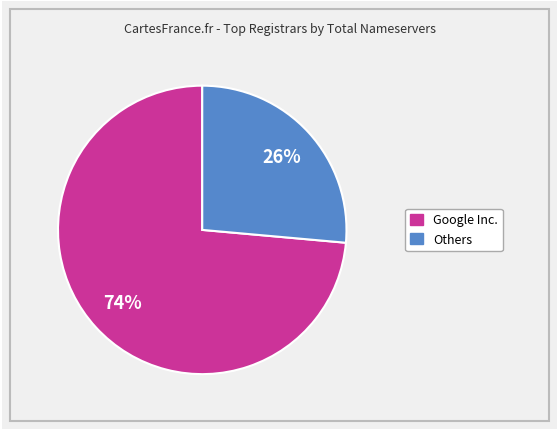

To the nearest percent, what is the average slice percentage?

50%